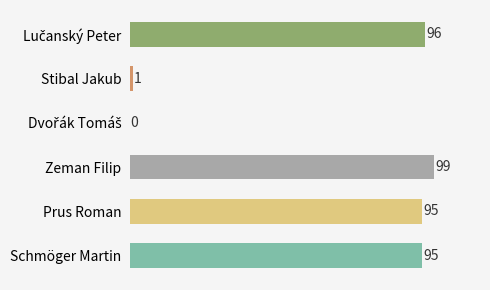

How many series are shown in this chart?

1